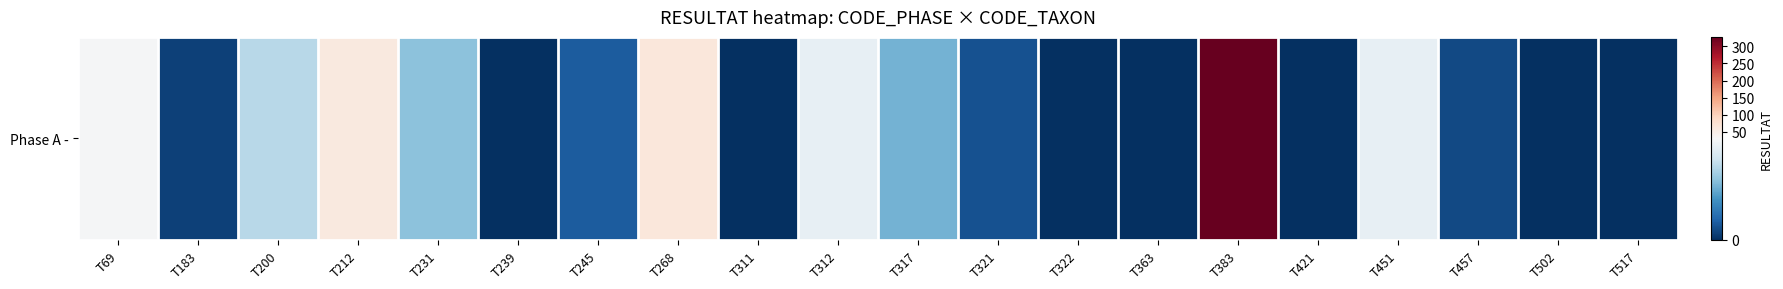

List the labels in order of value, largest first.

T383, T268, T212, T69, T312, T451, T200, T231, T317, T245, T321, T457, T183, T239, T311, T322, T363, T421, T502, T517